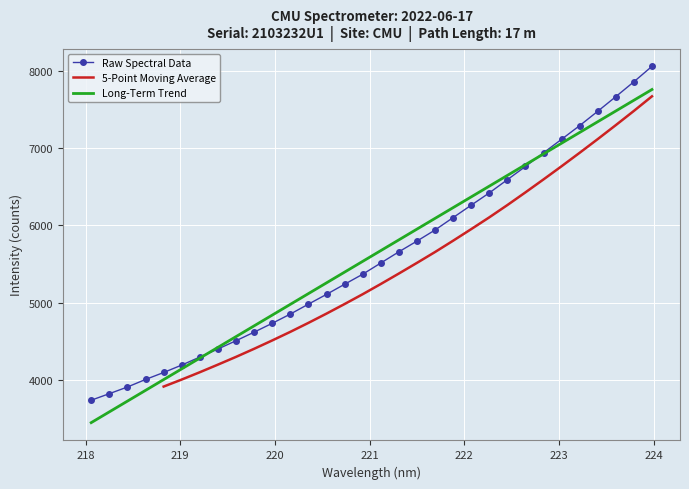

What is the maximum value for Raw Spectral Data?

8062.1